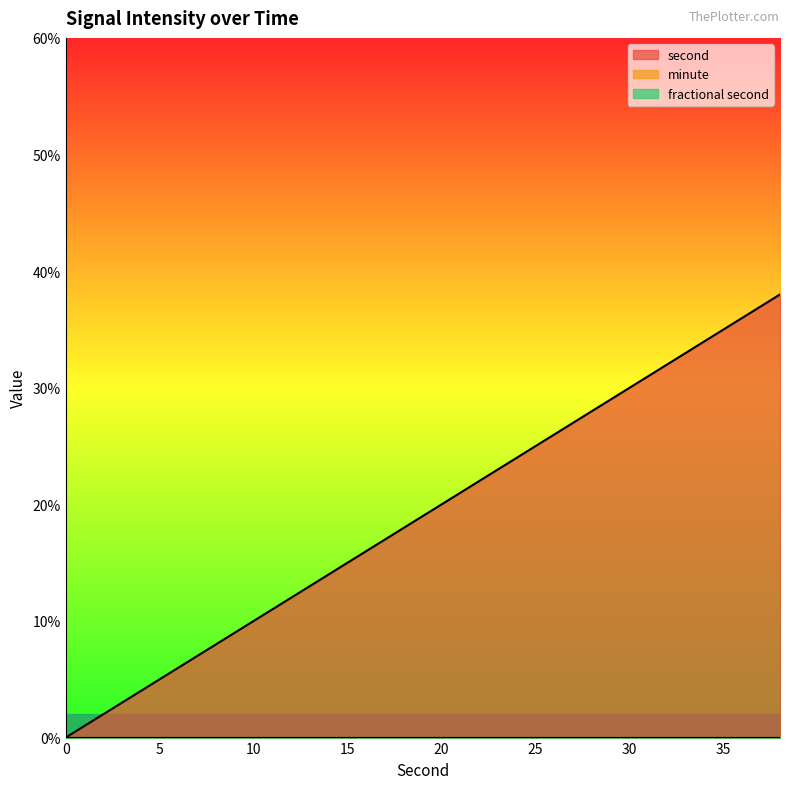

True or false: minute and second intersect in this chart.

False